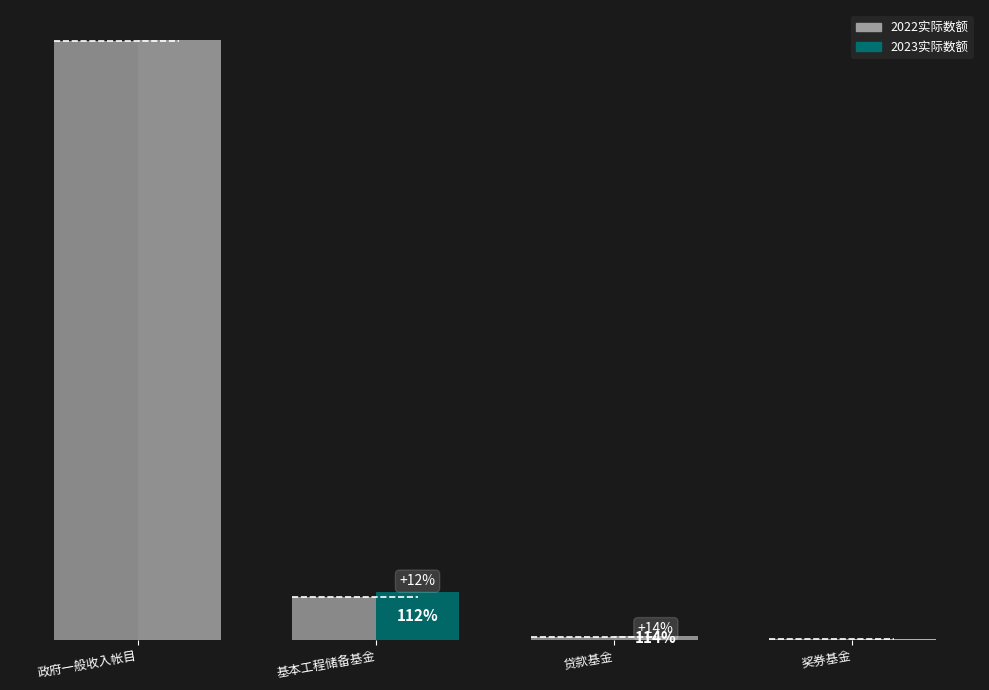

Reading left to right, list all the values displayed in this chart.

2023实际数额: 政府一般收入帐目=23673272	基本工程储备基金=1898230	贷款基金=160297	奖券基金=58875
2022实际数额: 政府一般收入帐目=23632431	基本工程储备基金=1701423	贷款基金=140488	奖券基金=63479